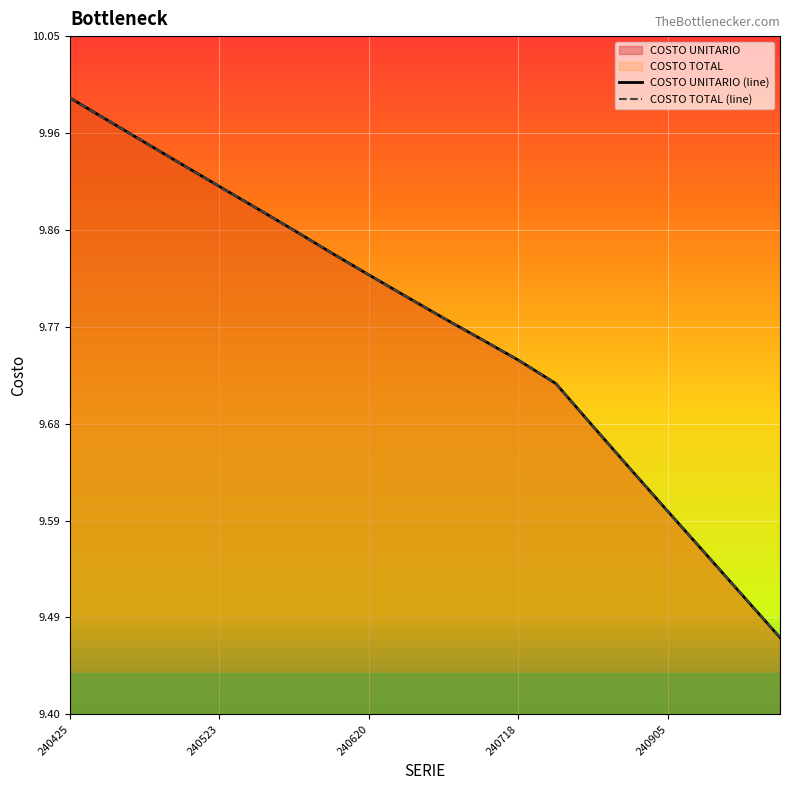

The COSTO UNITARIO (line) series shows 9.8 at 240620. True or false?

True